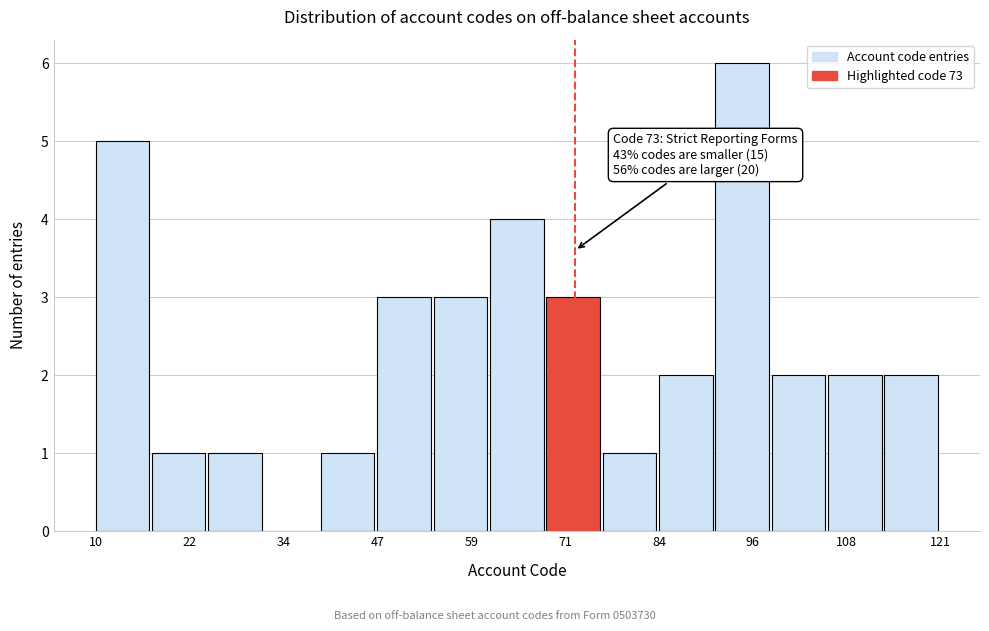

Around what value on the x-axis is the tallest bar? Give the approximate position of its centre, as read against the axis.

94